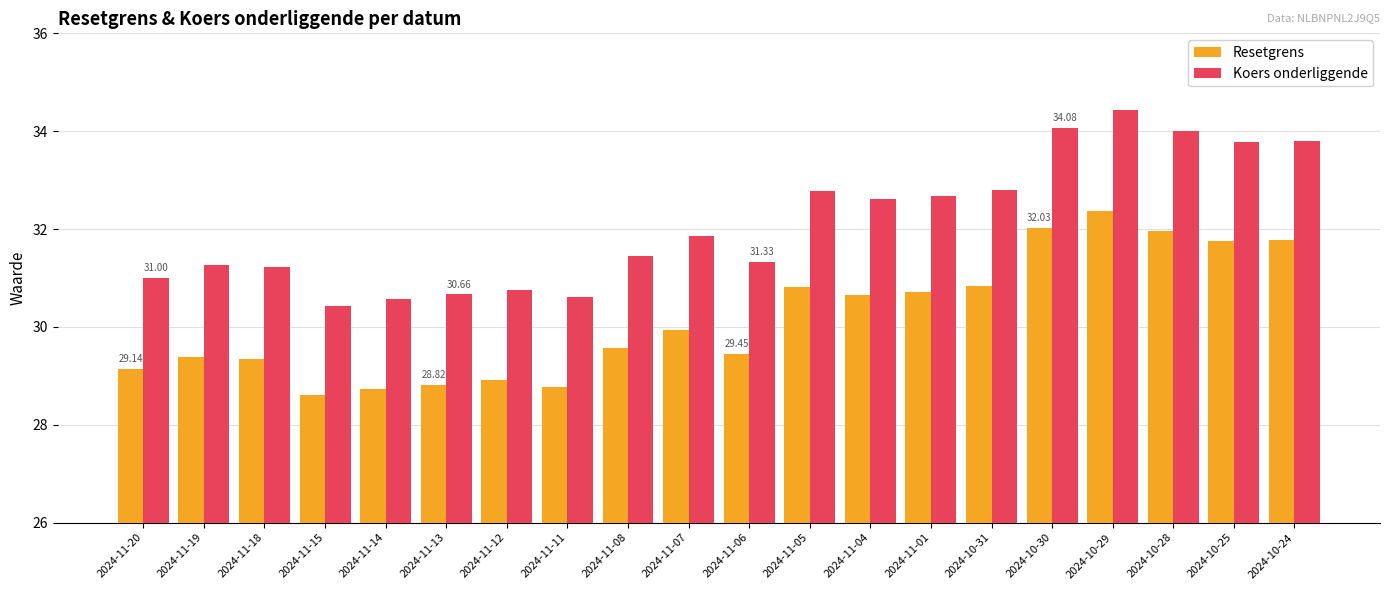

Which series has the largest range (max minus min)?

Koers onderliggende